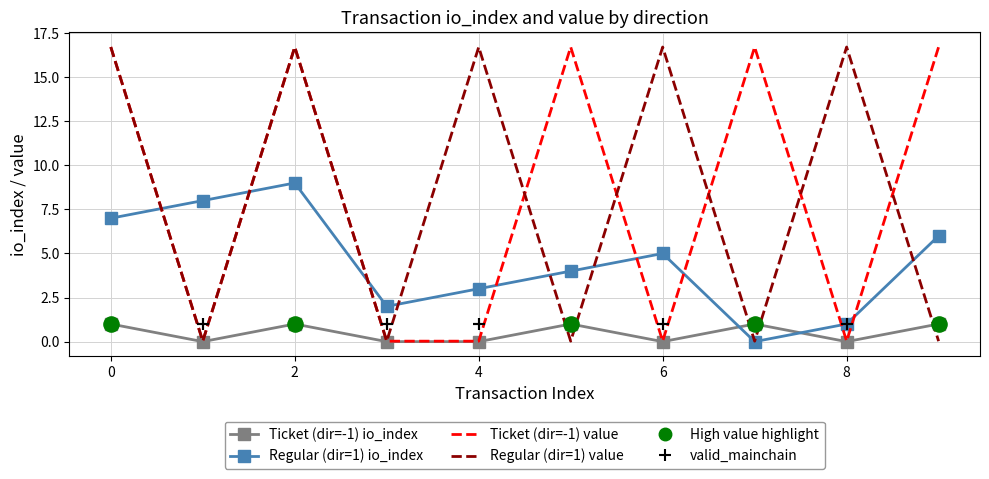

Which series has the widest spread of Y values?

Ticket (dir=-1) value